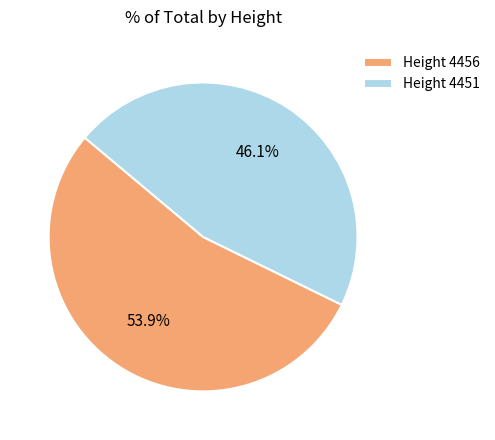

Between Height 4451 and Height 4456, which is larger?

Height 4456